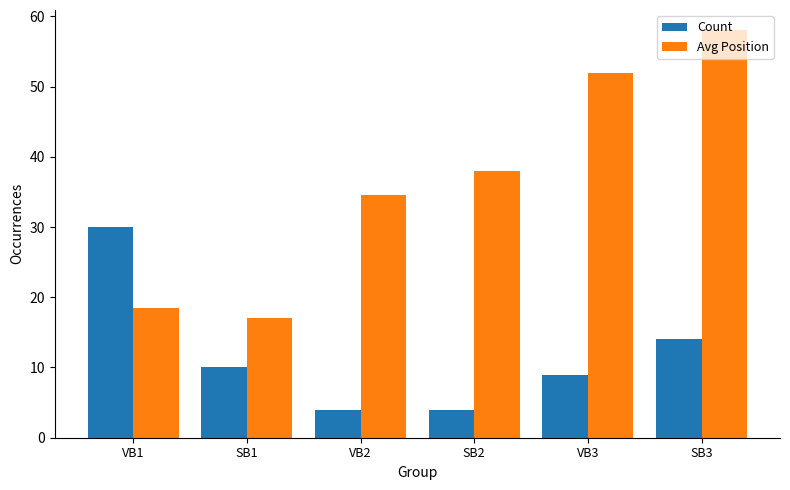

List the series in order of their overall mean, highest first.

Avg Position, Count